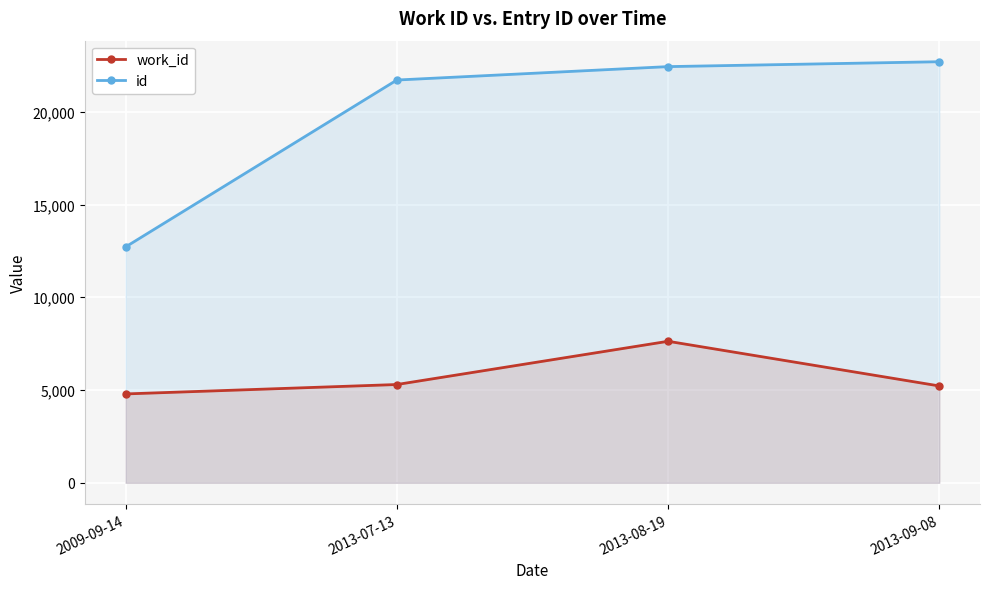

How many lines are shown in the chart?

2